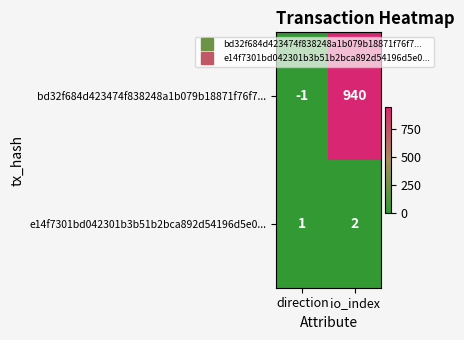

Which series has the largest total across all categories?

bd32f684d423474f838248a1b079b18871f76f7...